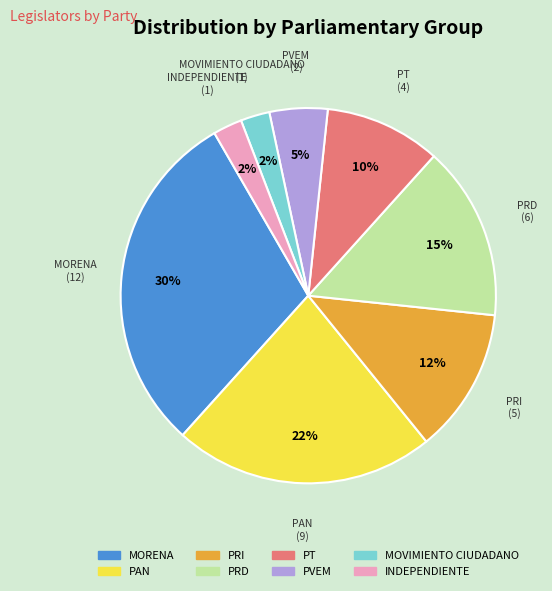

To the nearest percent, what is the average slice percentage?

12%